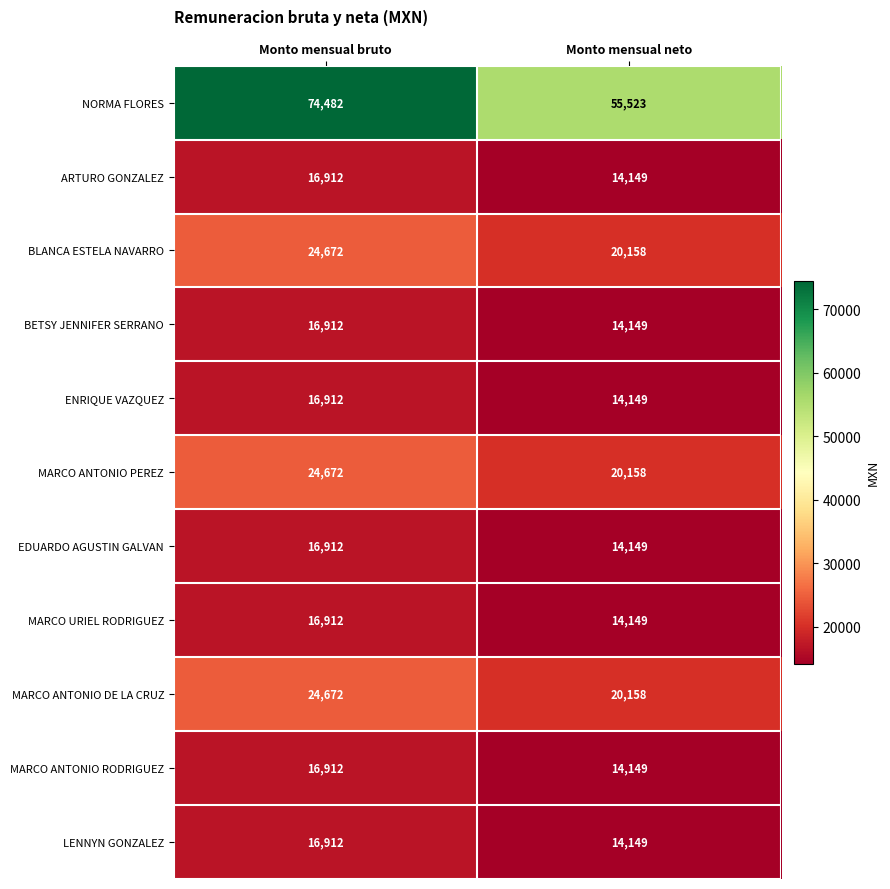

Reading left to right, transcribe all the data shown in this chart.

NORMA FLORES: 74482	55523
ARTURO GONZALEZ: 16912	14149
BLANCA ESTELA NAVARRO: 24672	20158
BETSY JENNIFER SERRANO: 16912	14149
ENRIQUE VAZQUEZ: 16912	14149
MARCO ANTONIO PEREZ: 24672	20158
EDUARDO AGUSTIN GALVAN: 16912	14149
MARCO URIEL RODRIGUEZ: 16912	14149
MARCO ANTONIO DE LA CRUZ: 24672	20158
MARCO ANTONIO RODRIGUEZ: 16912	14149
LENNYN GONZALEZ: 16912	14149